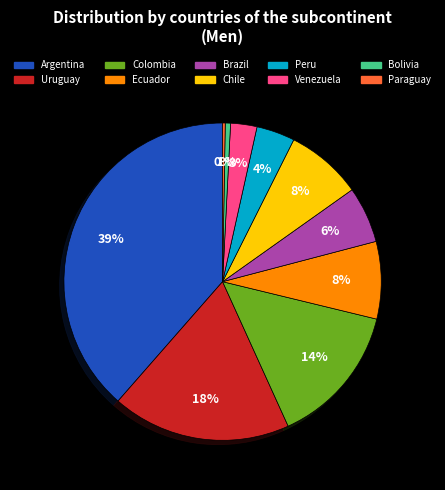

To the nearest percent, what percentage of the pie is Uruguay?

18%